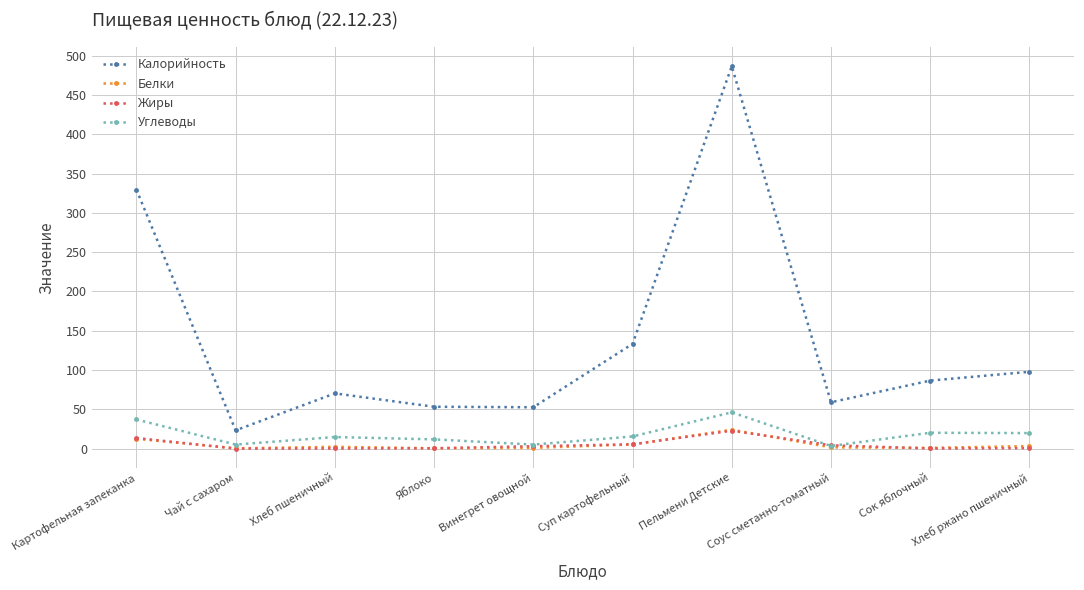

Does the chart display data point markers on the line(s)?

Yes